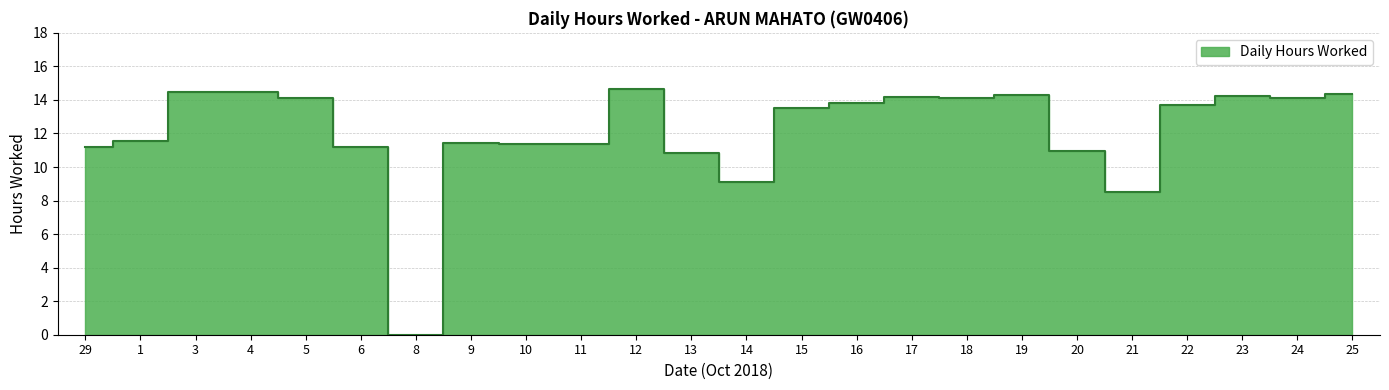

How many interior local peaks (higher than both neighbors) does the data have?

6